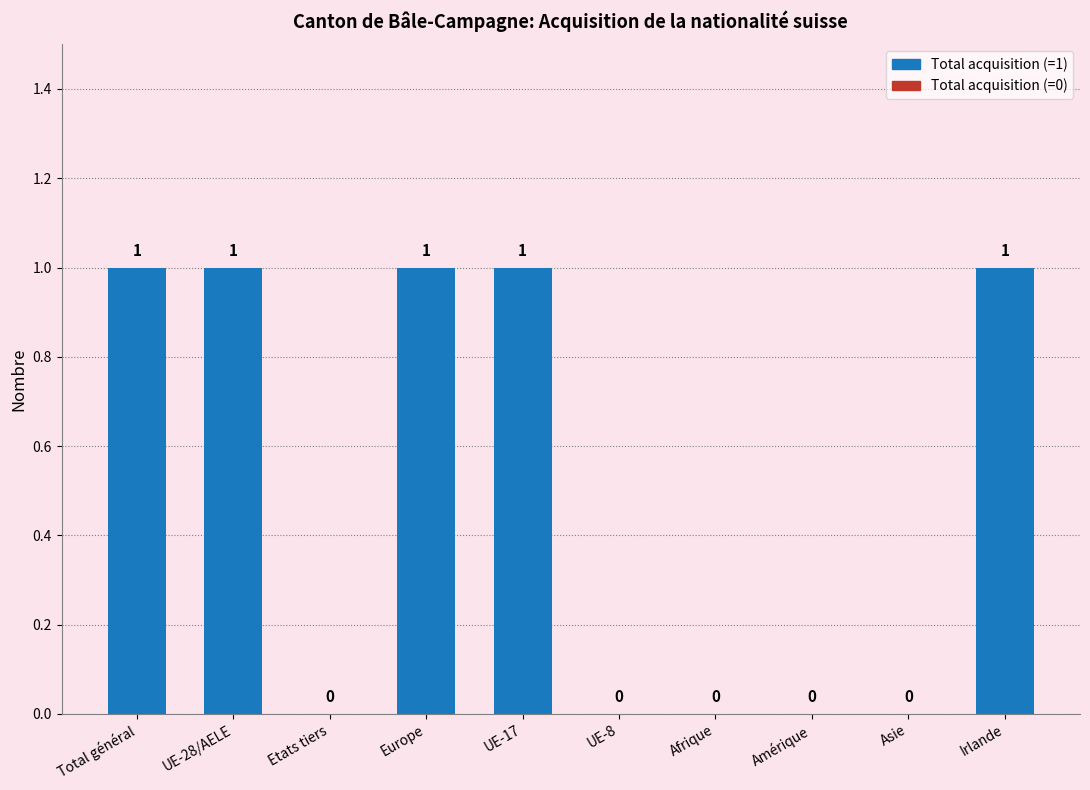

What is the sum of all values?

5